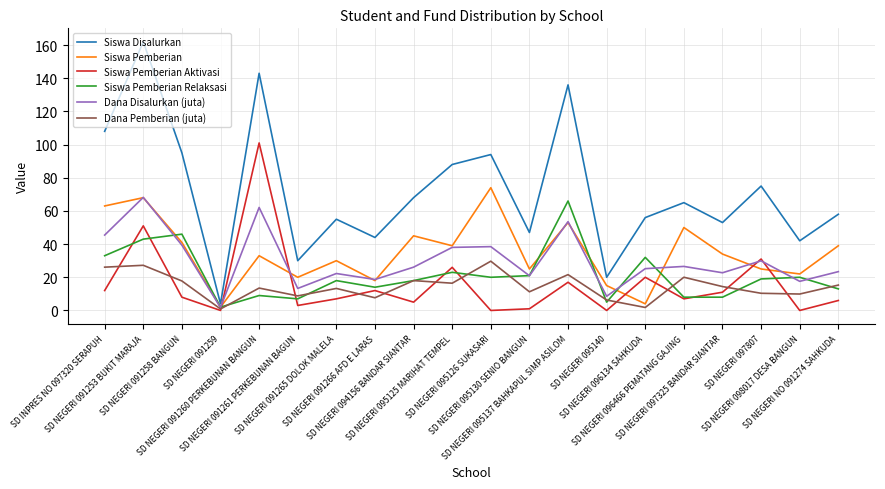

True or false: Siswa Pemberian Aktivasi and Siswa Disalurkan cross at least once.

False